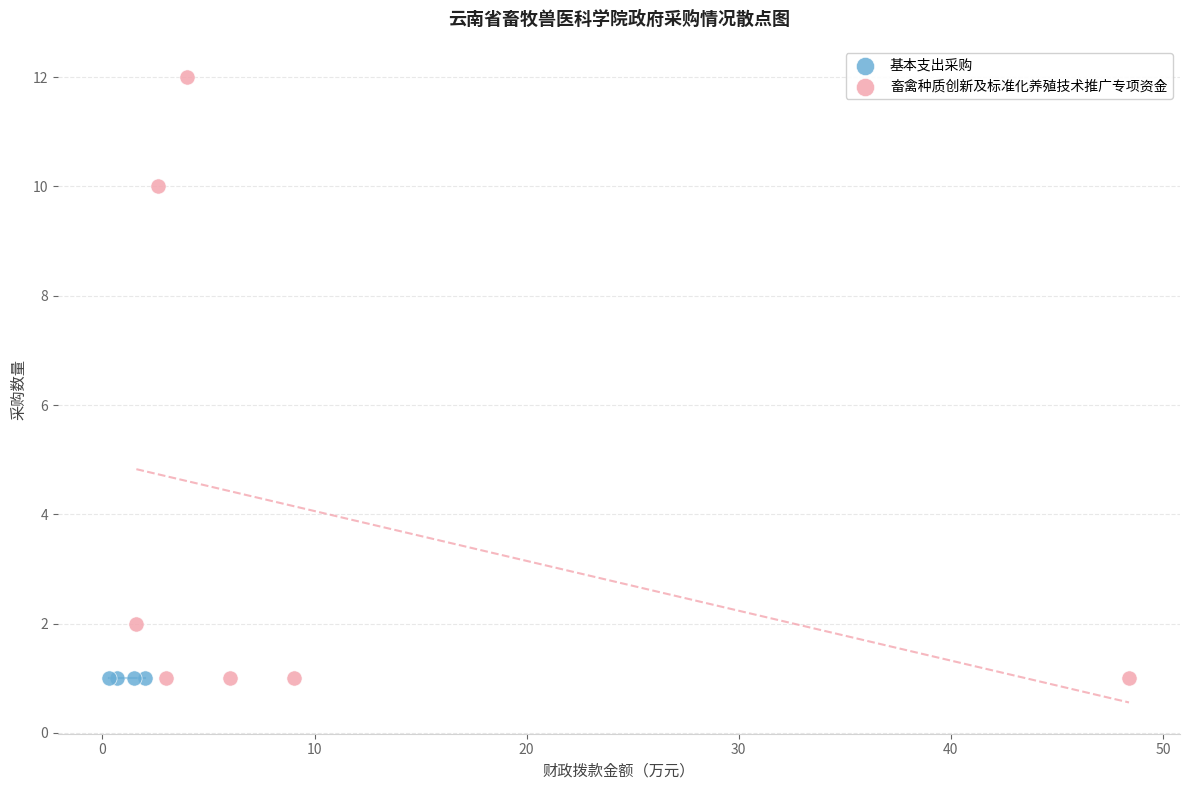

Which series contains the highest Y value?

畜禽种质创新及标准化养殖技术推广专项资金